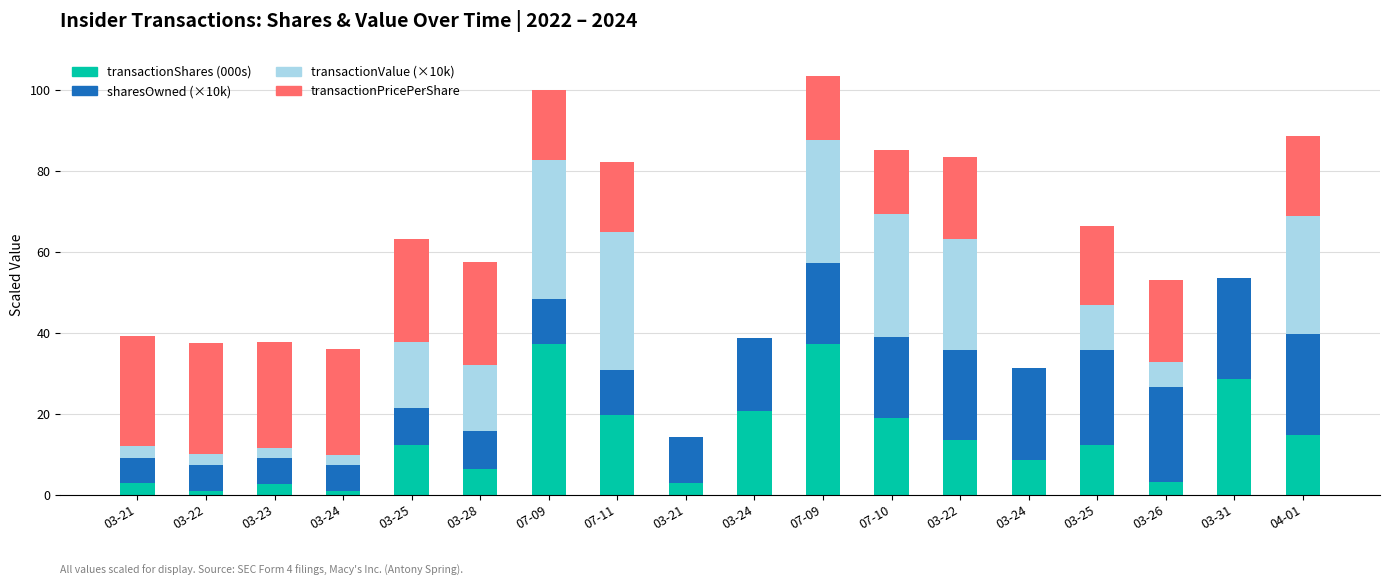

Are the bars horizontal?

No